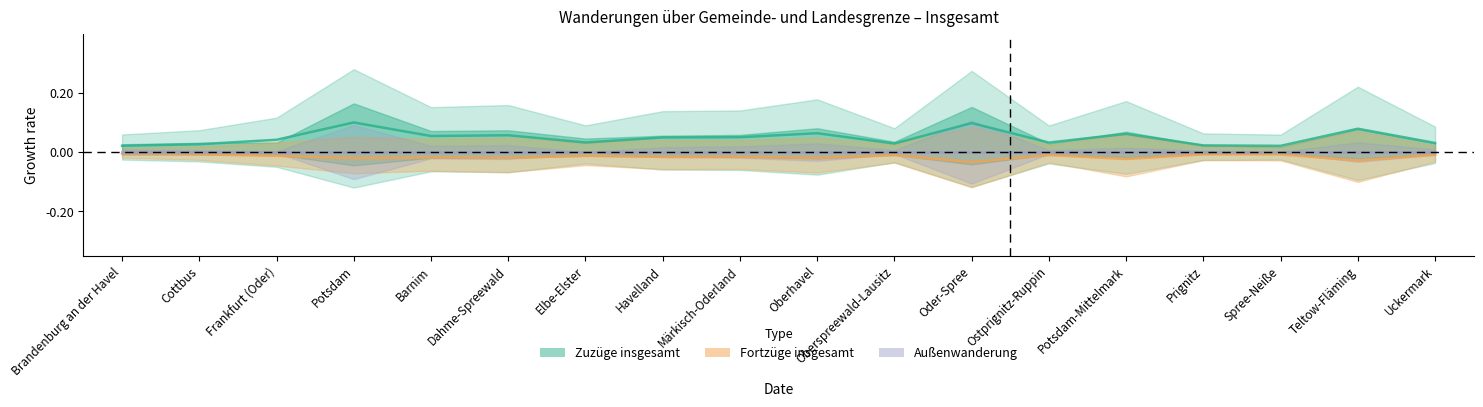

Which series has the largest total across all categories?

Zuzüge insgesamt